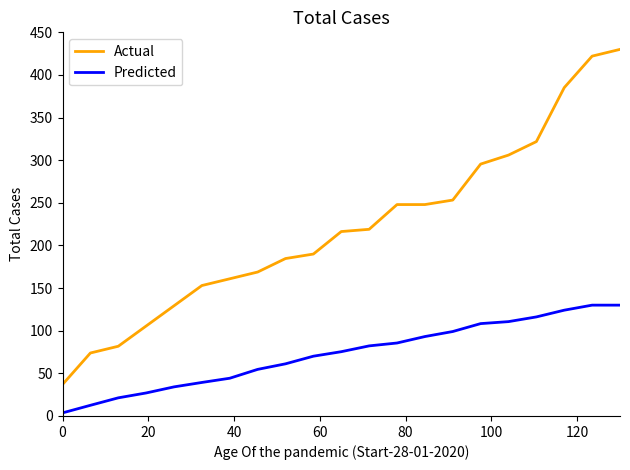

List the series in order of their overall mean, highest first.

Actual, Predicted